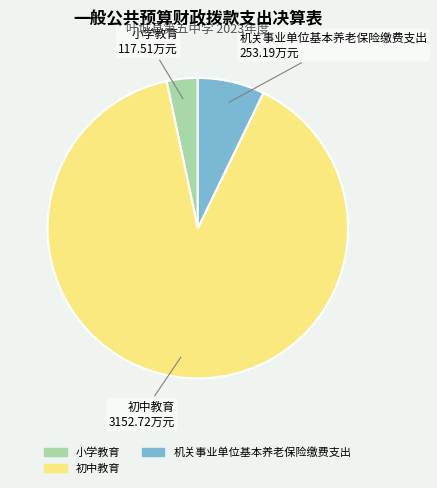

Combined, do 小学教育 and 初中教育 account for over 50%?

Yes